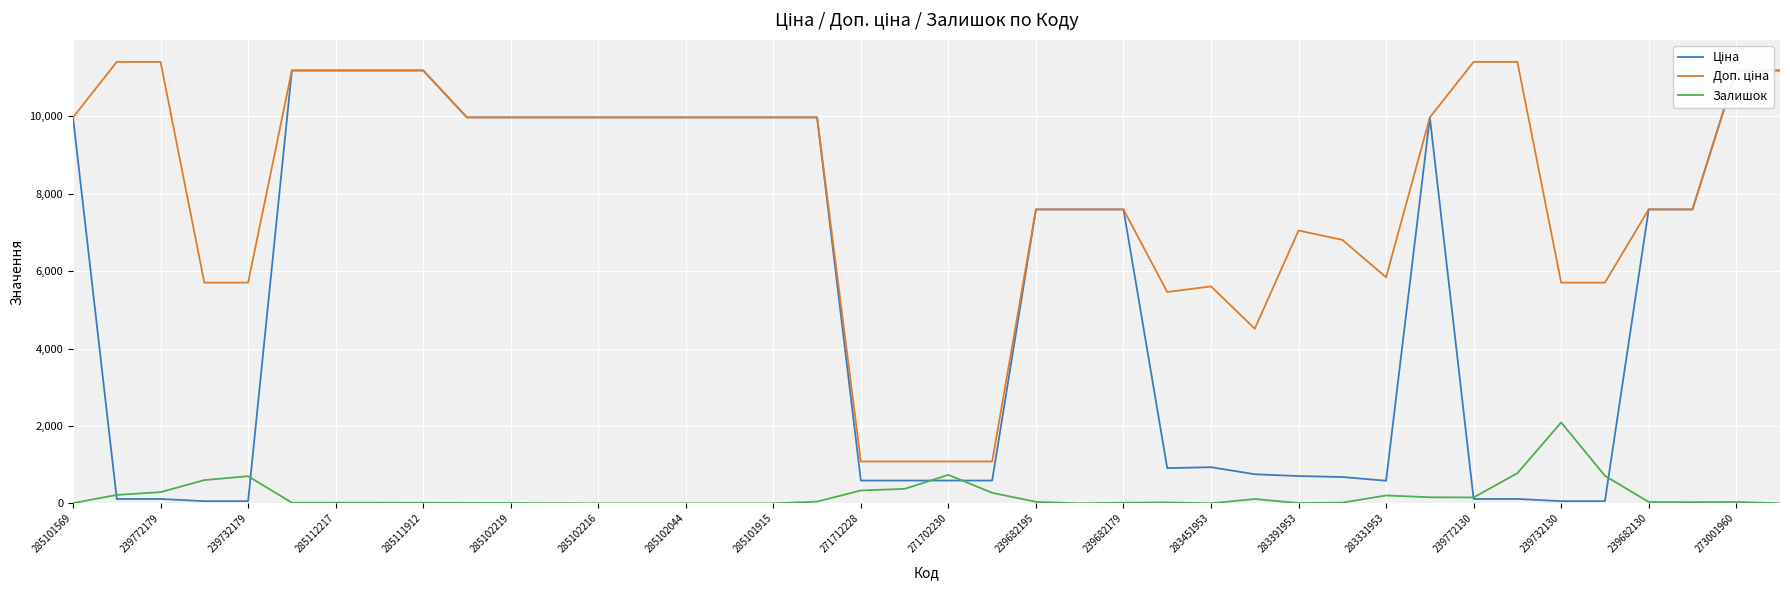

Where is Залишок nearest to the value 1046?

33